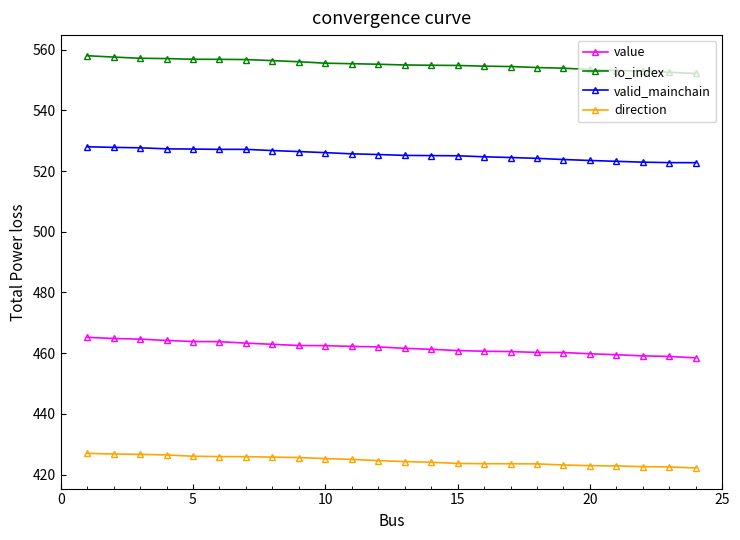

What is the value of the direction point at the 8th from the left?

425.8